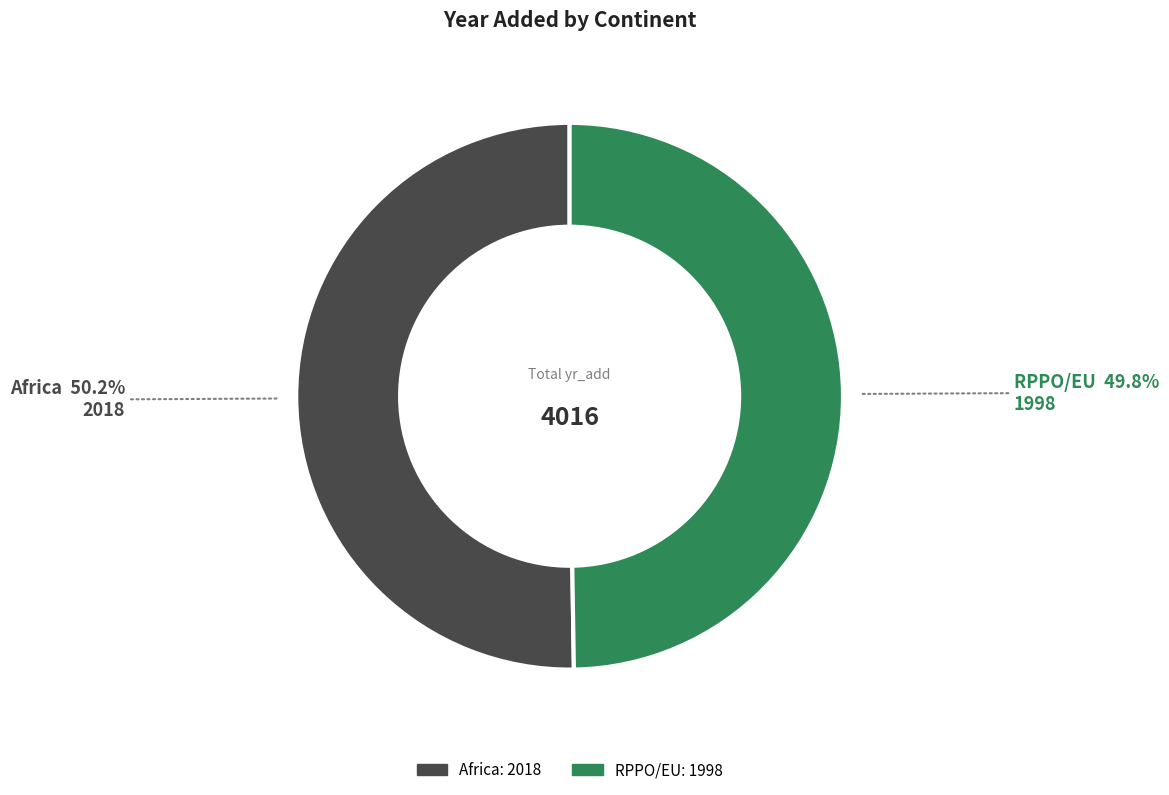

What is the ratio of the value at Africa to the value at RPPO/EU?

1.0